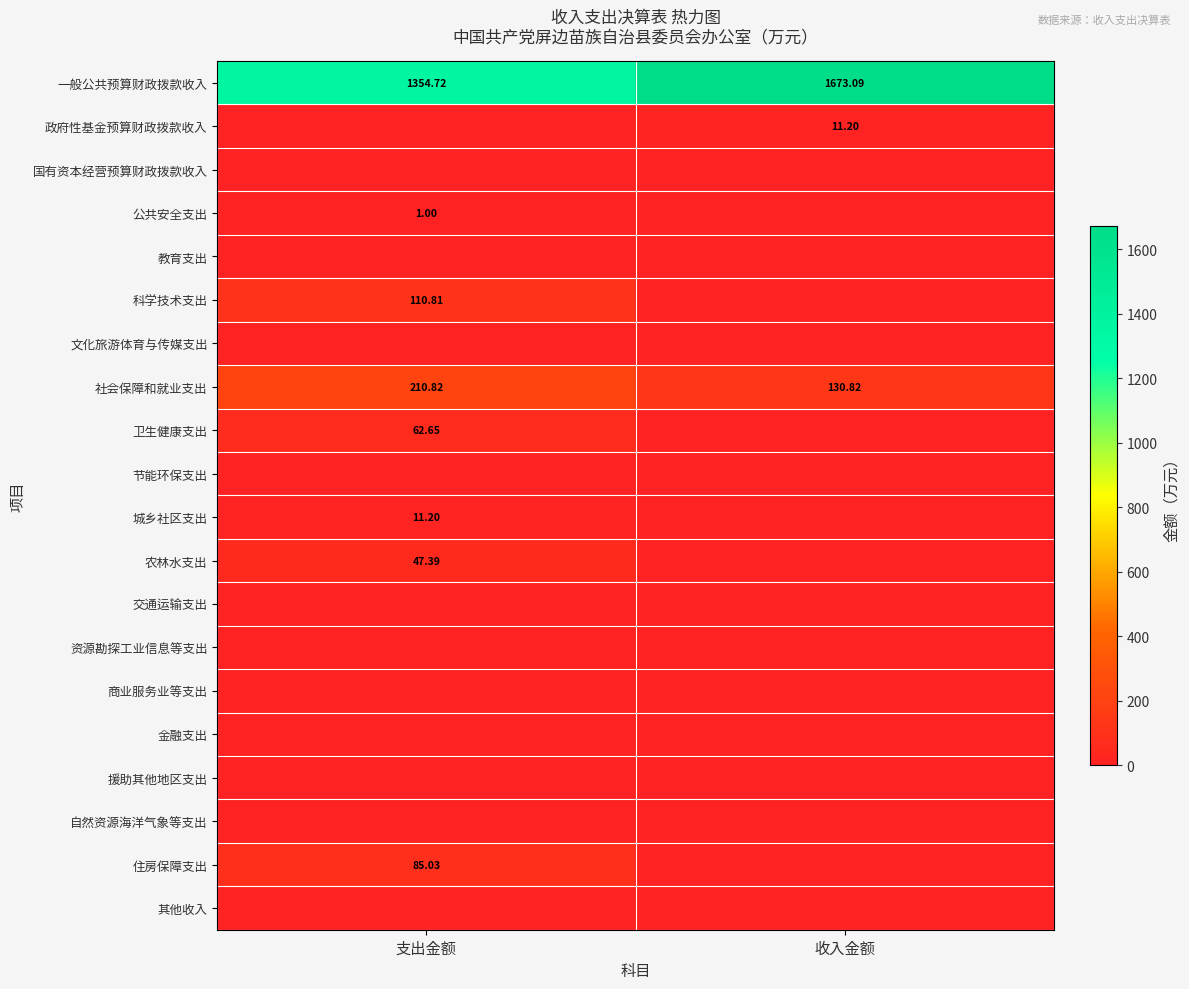

Between 支出金额 and 收入金额, which series saw the biggest shift?

一般公共预算财政拨款收入